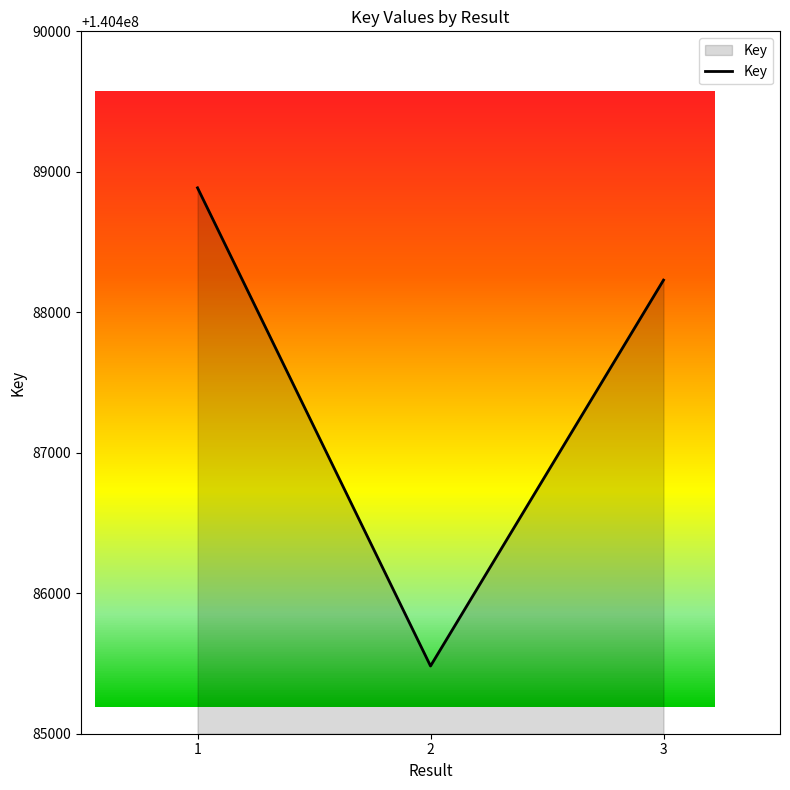

At which label is the value closest to 140487184?

3